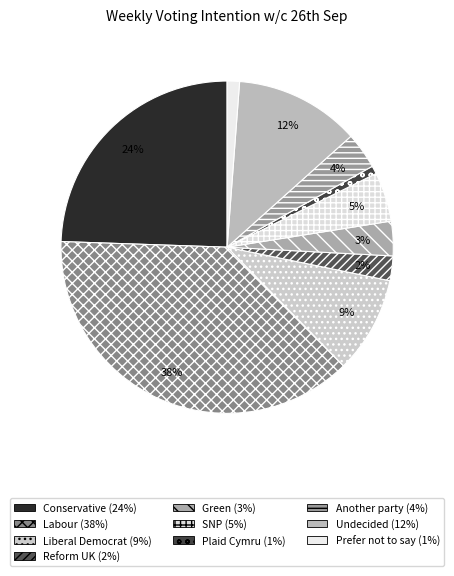

The Undecided slice represents 12% of the pie. True or false?

True